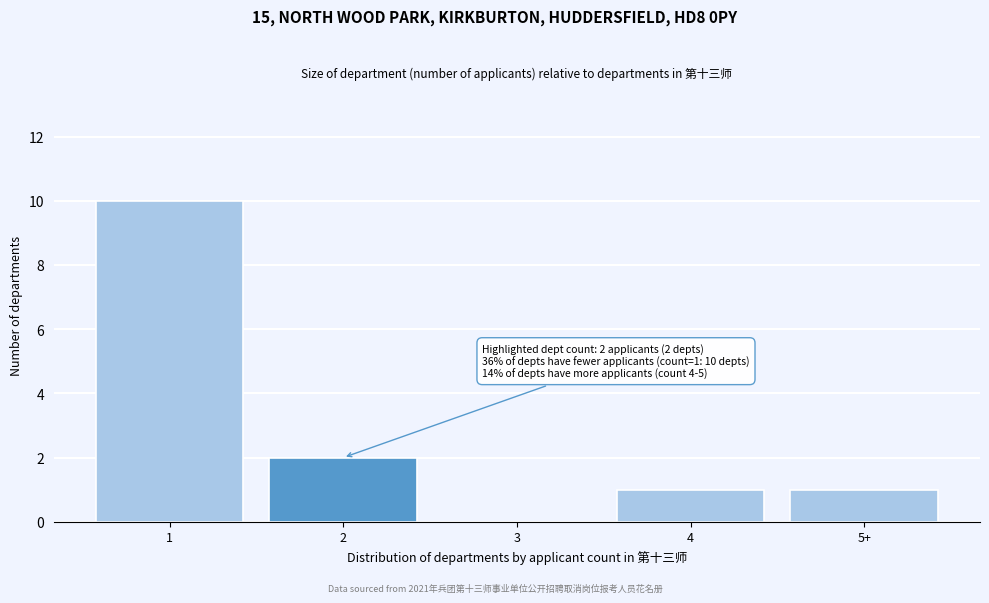

Reading right to left, extract all data points from this chart.

5+=1	4=1	3=0	2=2	1=10